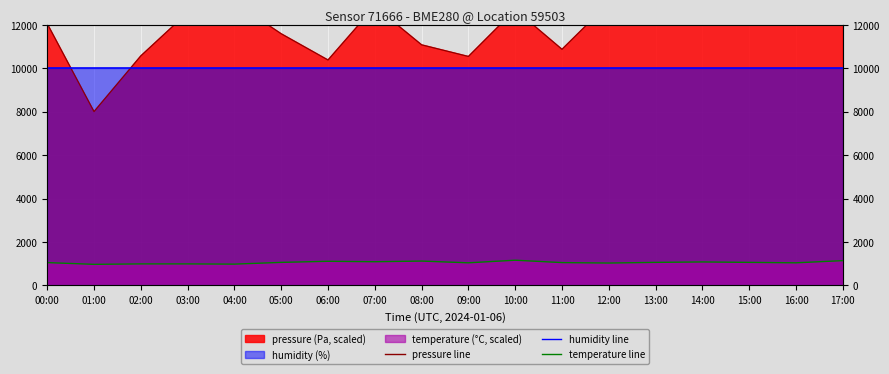

What is the total value across all series at 12:00?

24025.6